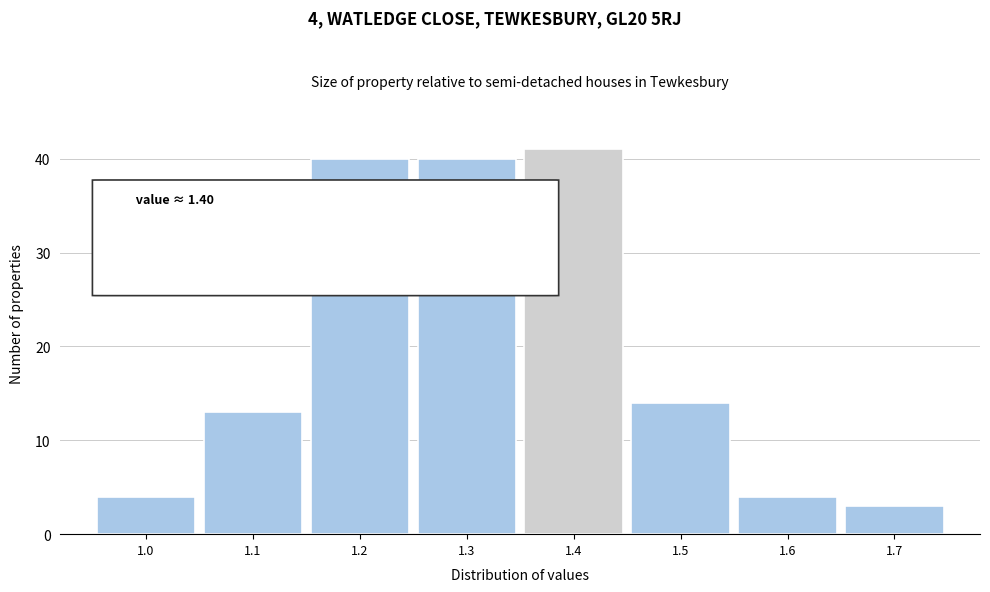

Reading right to left, what are all the values shown in this chart?

3	4	14	41	40	40	13	4